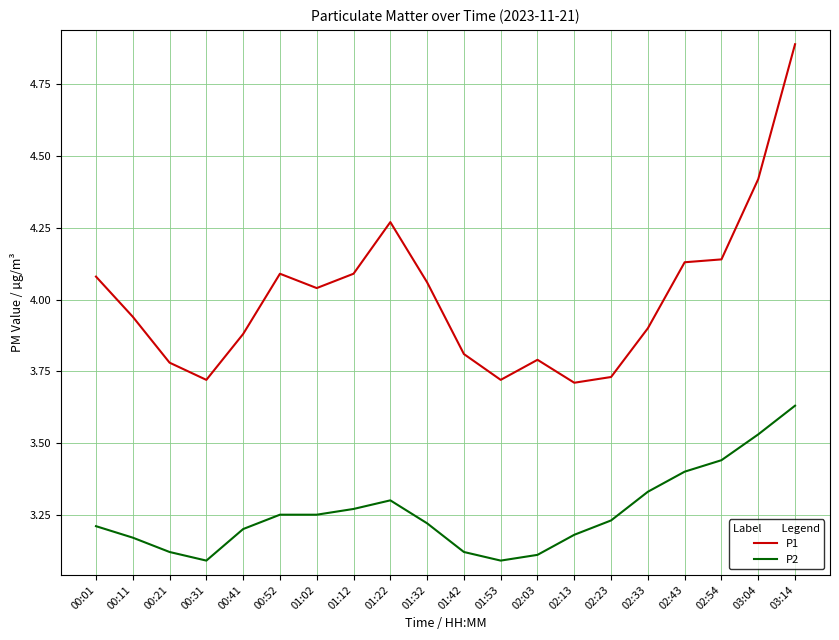

What position from the left is 01:22?

9